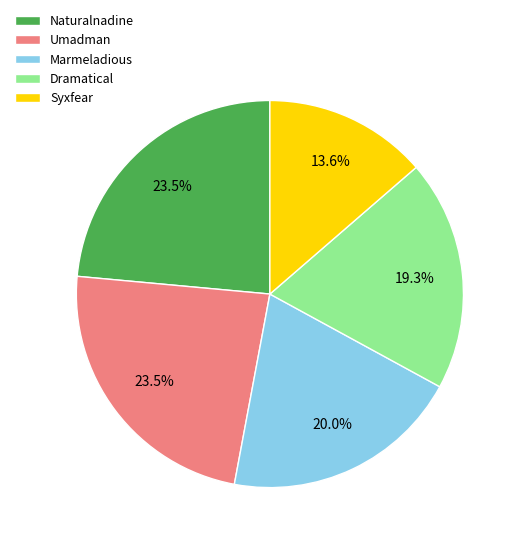

What is the ratio of the value at Naturalnadine to the value at Marmeladious?

1.2